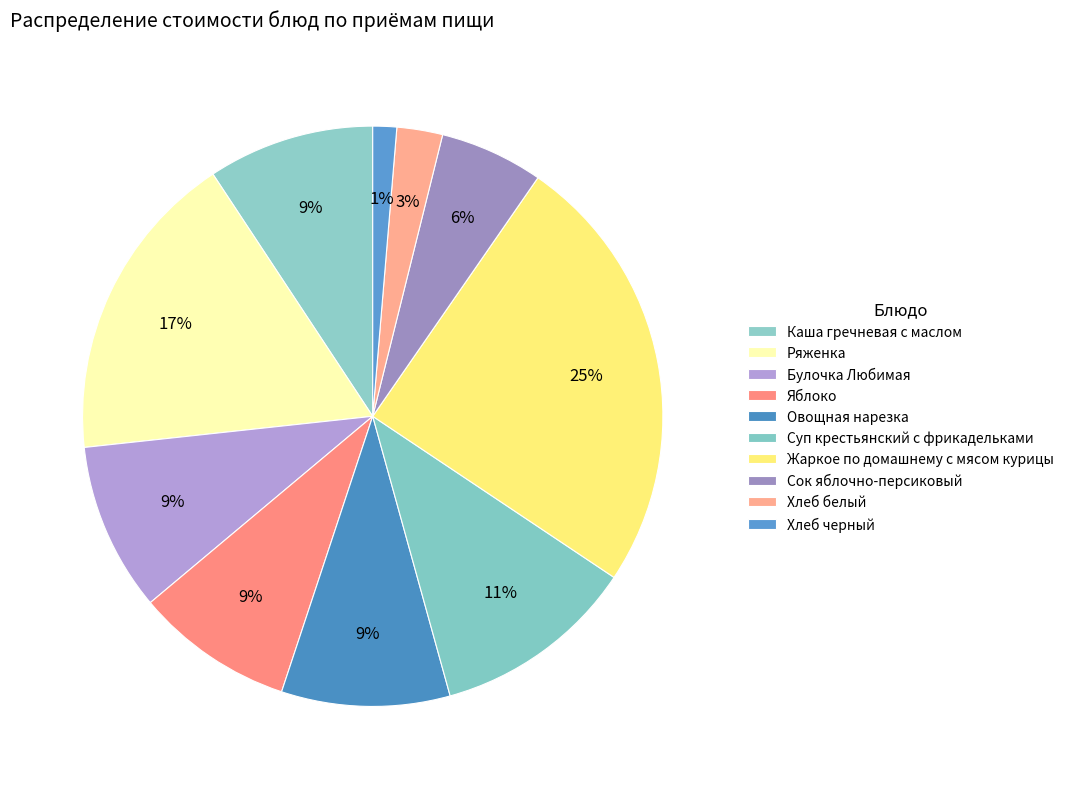

What is the smallest slice in the pie chart?

Хлеб черный